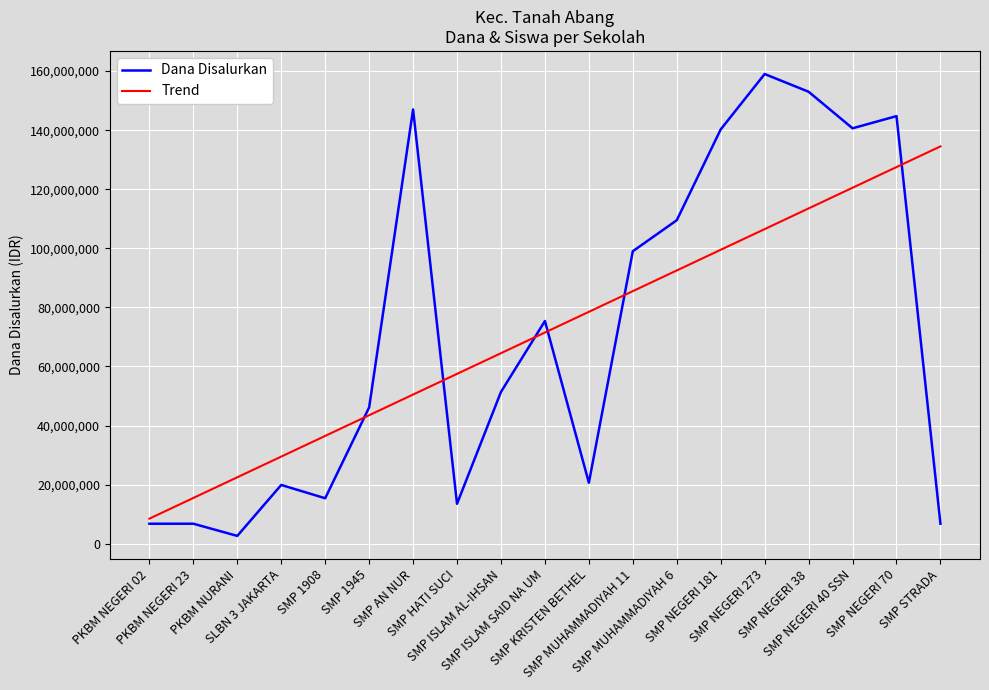

Which series has the widest spread of values?

Dana Disalurkan